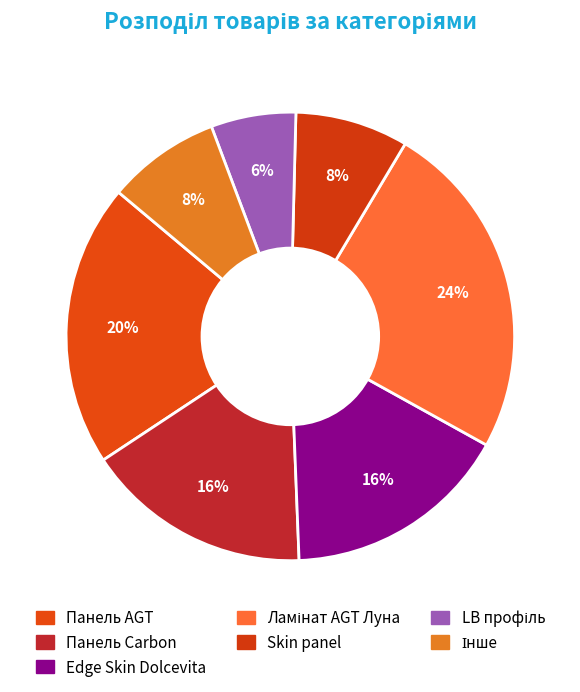

How many slices are in this pie chart?

7